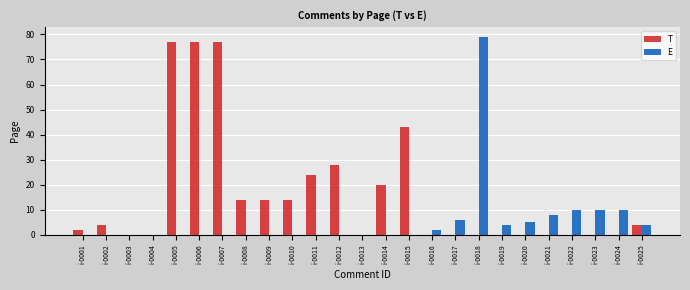

Which series changed the most between i-0007 and i-0016?

T